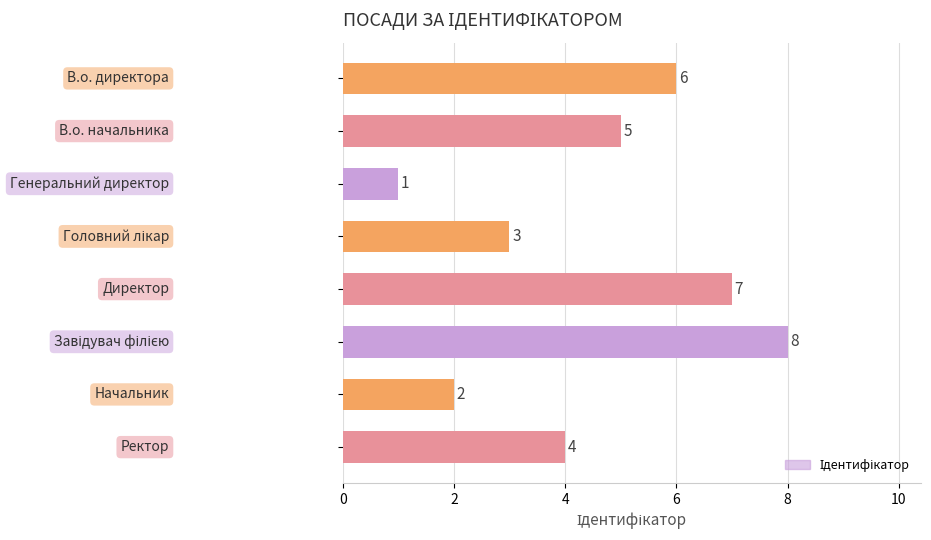

How many values are between 3 and 7?

5